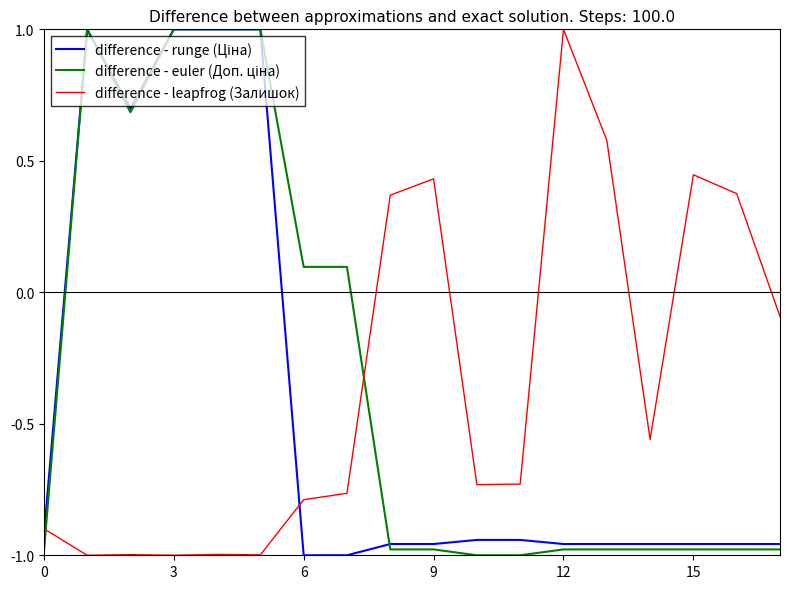

What is the maximum value shown in the chart?

1.0